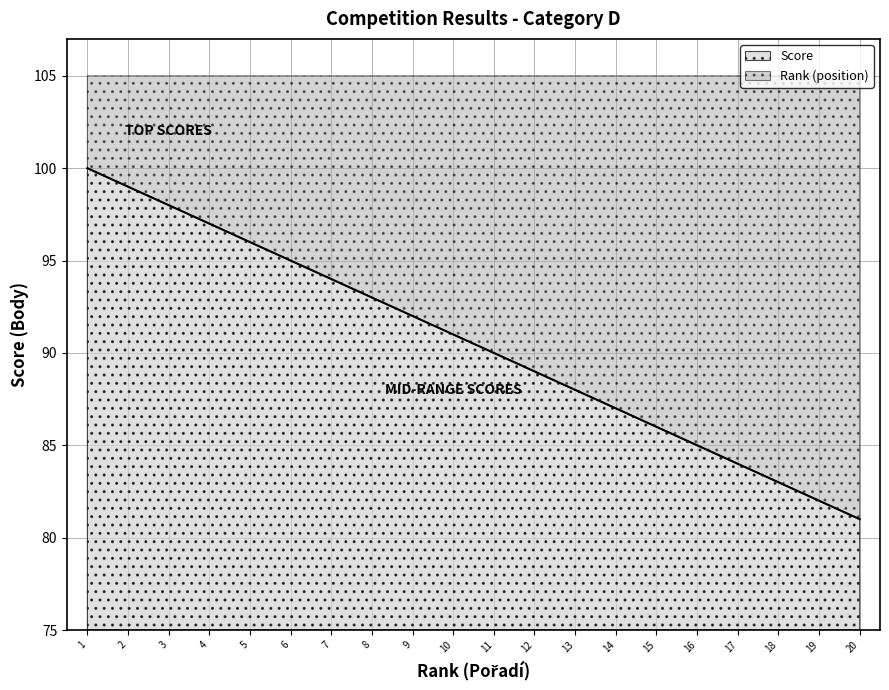

The value of Score at 5 is 21. True or false?

True